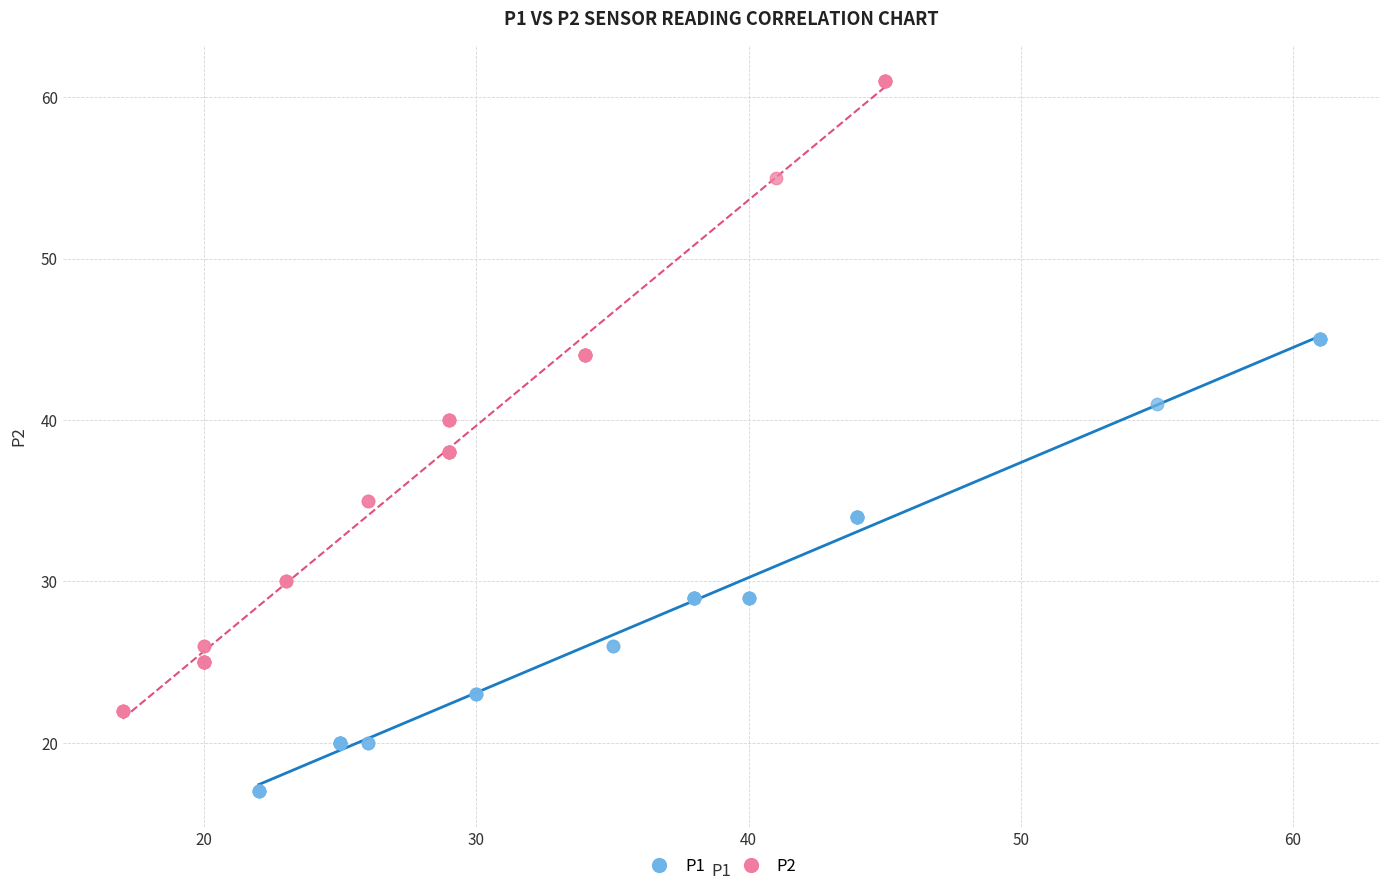

What are all the series names shown in the legend?

P1, P2